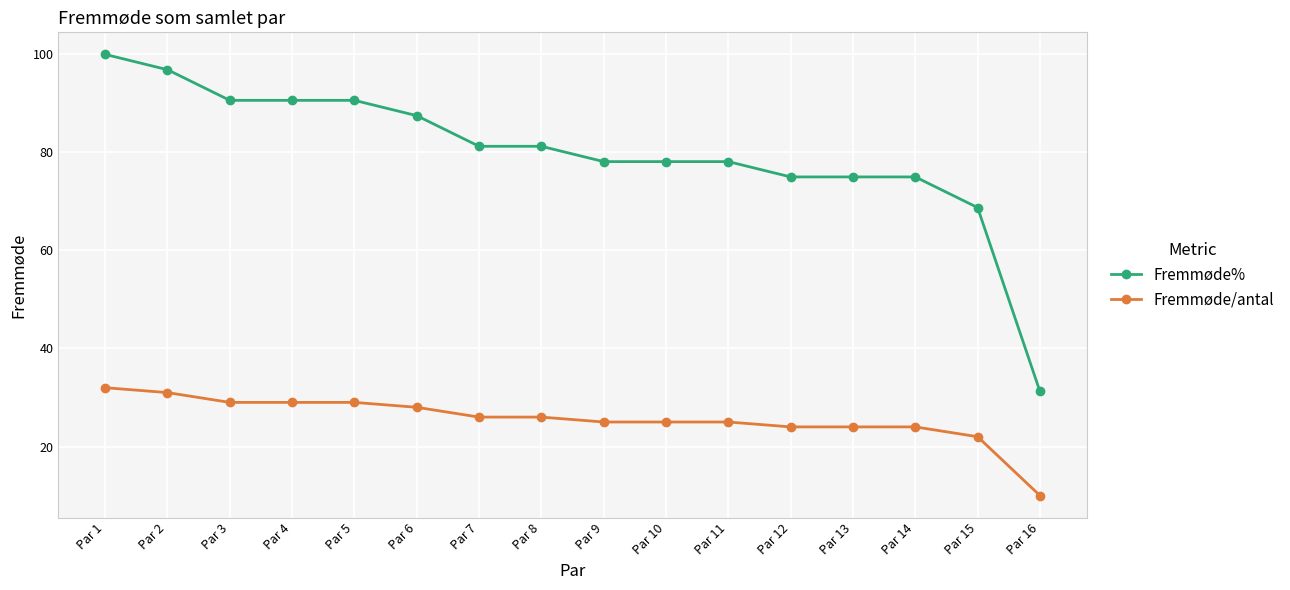

The value of Fremmøde% at Par 6 is 87.5. True or false?

True